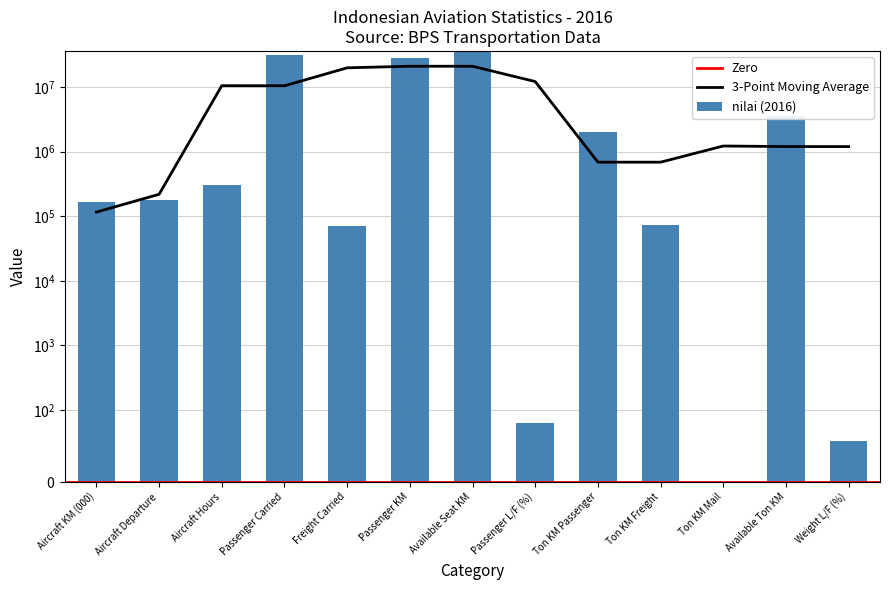

How many data points are less than 180581?

6